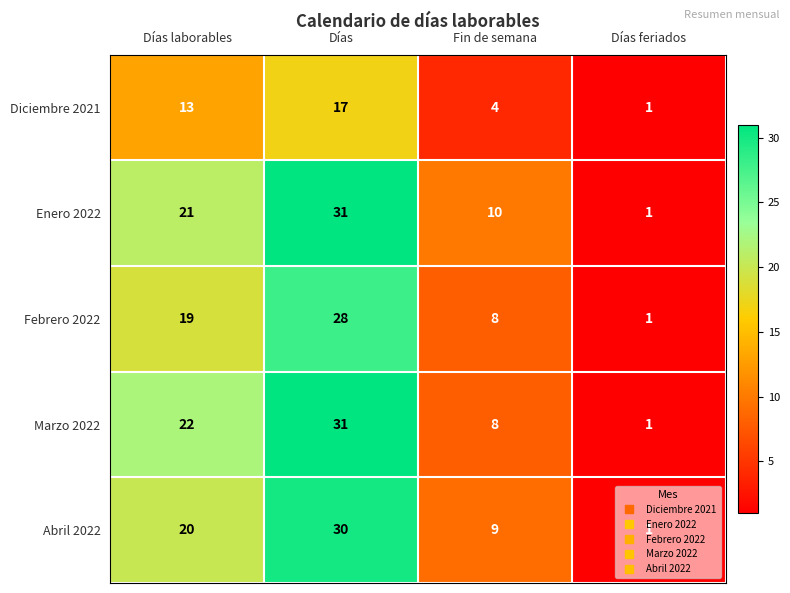

Is it true that Marzo 2022 equals 8 at Fin de semana?

True